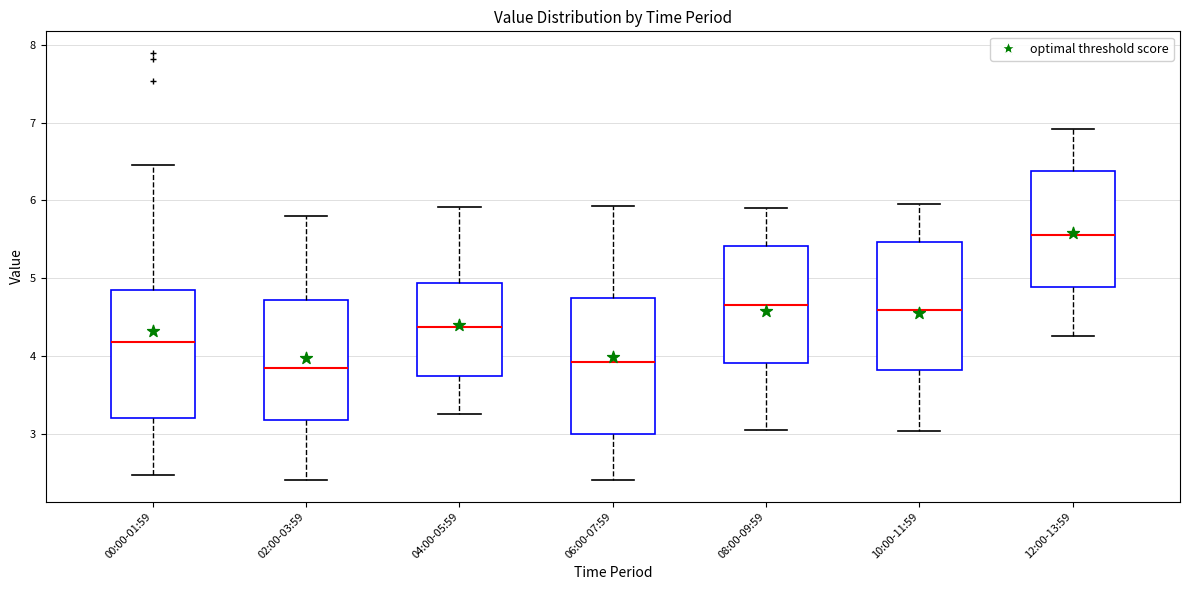

Reading left to right, transcribe this box plot: for each box, give where its median line is, the range the box spans, and where its two whiskers end, as read against the y-axis. The values are not printed on the chart, so give them approximately, as read against the axis.

00:00-01:59: median 4.2, box 3.2 to 4.8, whiskers 2.5 to 6.5
02:00-03:59: median 3.9, box 3.2 to 4.7, whiskers 2.4 to 5.8
04:00-05:59: median 4.4, box 3.7 to 4.9, whiskers 3.3 to 5.9
06:00-07:59: median 3.9, box 3.0 to 4.7, whiskers 2.4 to 5.9
08:00-09:59: median 4.7, box 3.9 to 5.4, whiskers 3.1 to 5.9
10:00-11:59: median 4.6, box 3.8 to 5.5, whiskers 3.0 to 6.0
12:00-13:59: median 5.6, box 4.9 to 6.4, whiskers 4.3 to 6.9